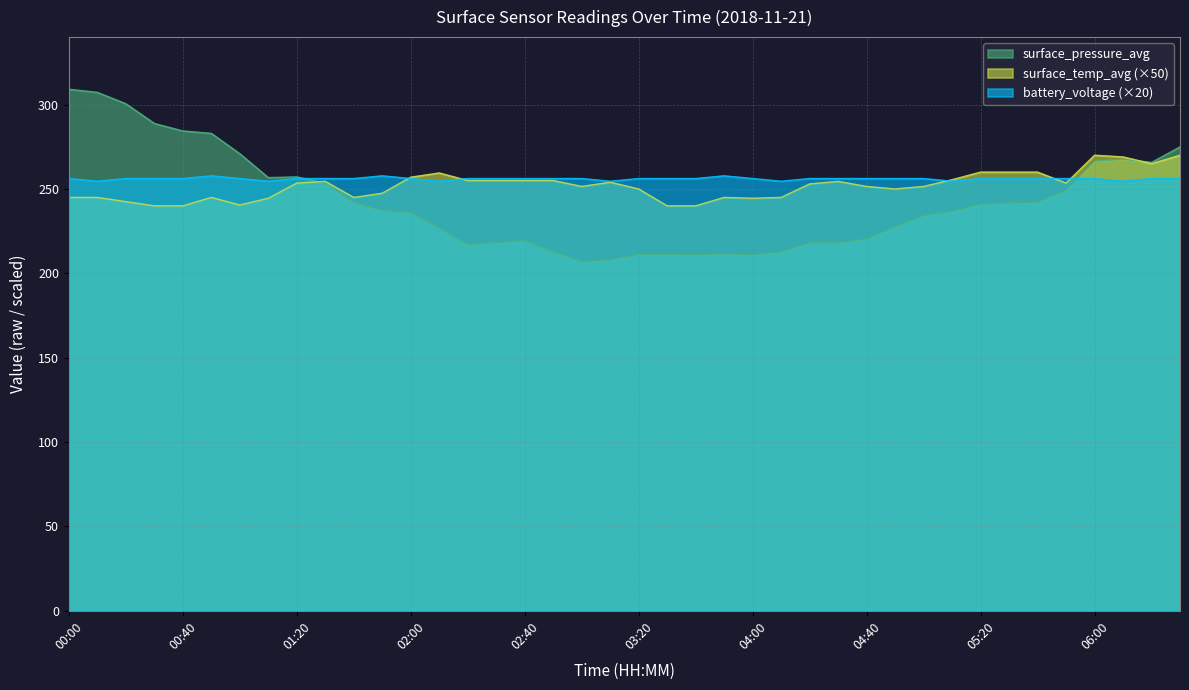

The value of battery_voltage at 05:50 is 256.2. True or false?

True